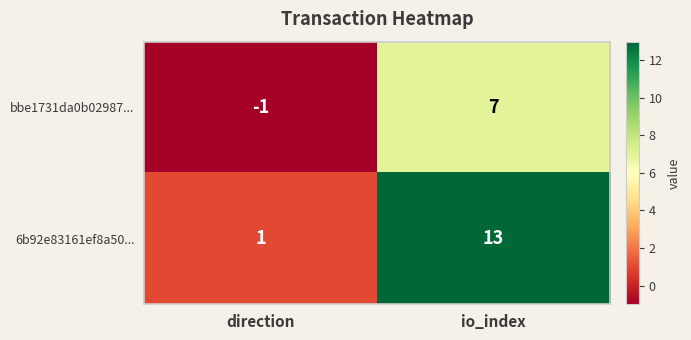

What is the difference between the maximum and minimum values in the bbe1731da0b02987... series?

8